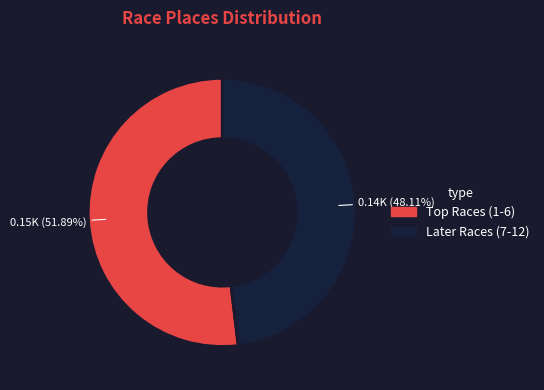

What is the smallest slice in the pie chart?

Later Races (7-12)